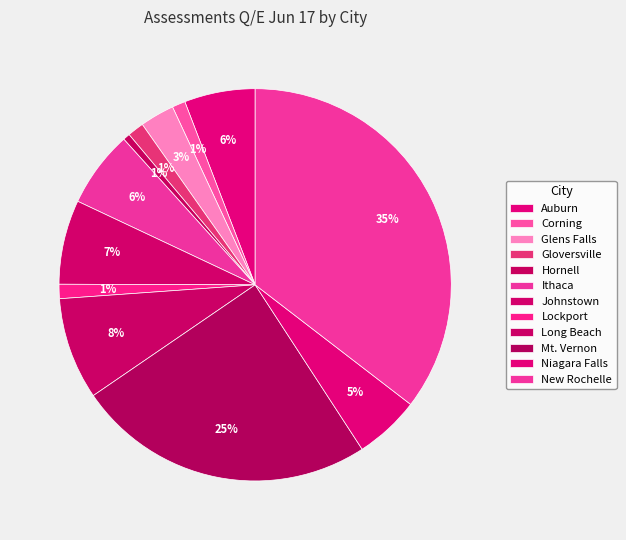

What percentage do Mt. Vernon and New Rochelle together represent?

60.1%